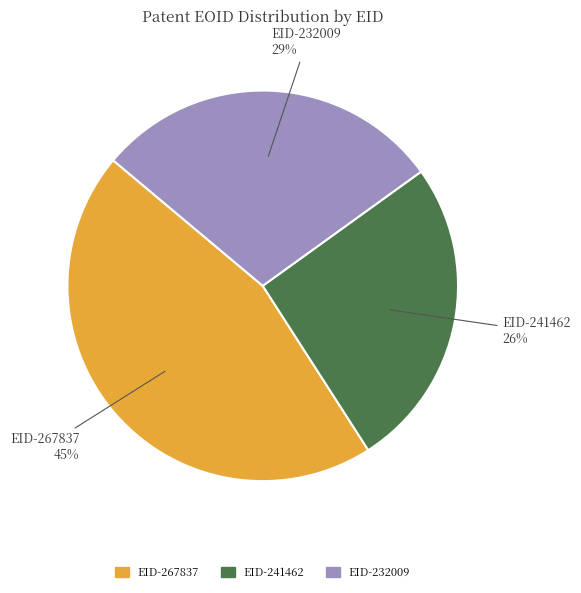

How many slices are in this pie chart?

3